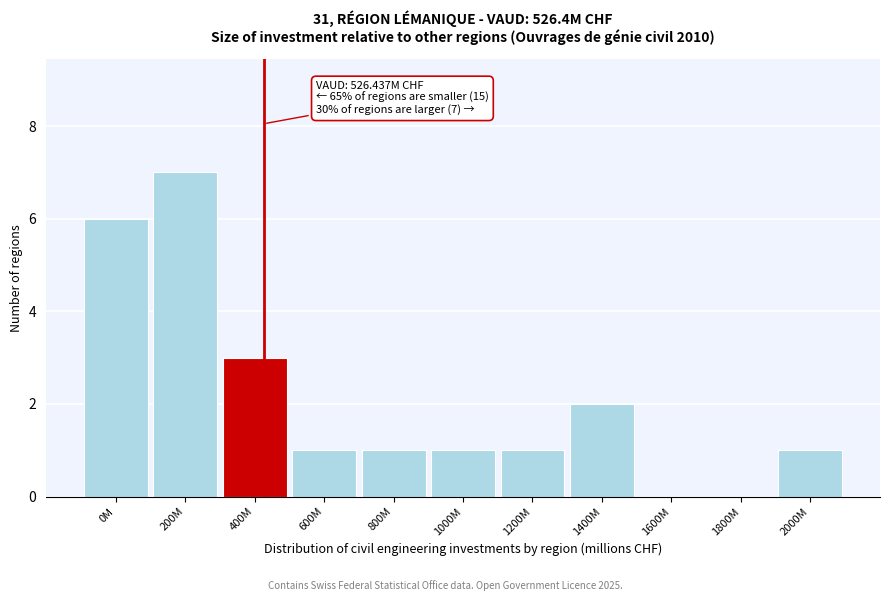

Reading left to right, extract all data points from this chart.

0M=6	200M=7	400M=3	600M=1	800M=1	1000M=1	1200M=1	1400M=2	1600M=0	1800M=0	2000M=1